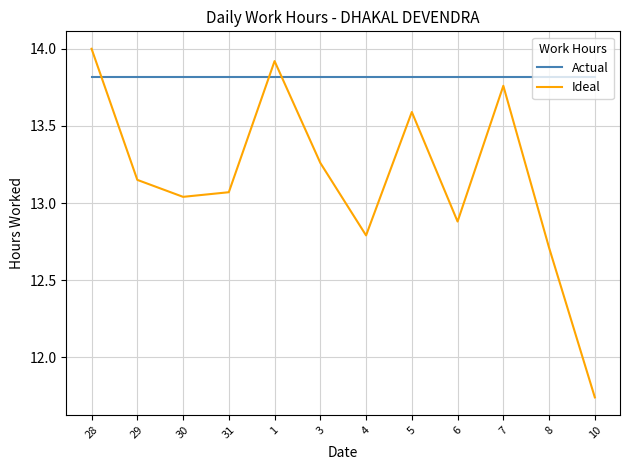

What is the difference between the maximum and minimum values in the Ideal series?

2.3